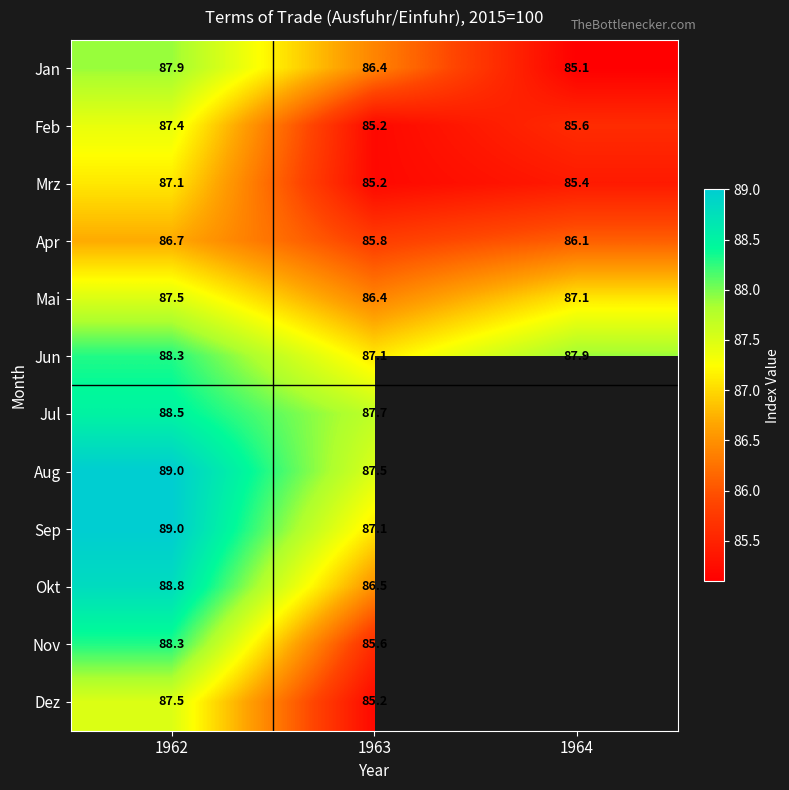

What is the difference between the Jun values at 1963 and 1962?

1.2